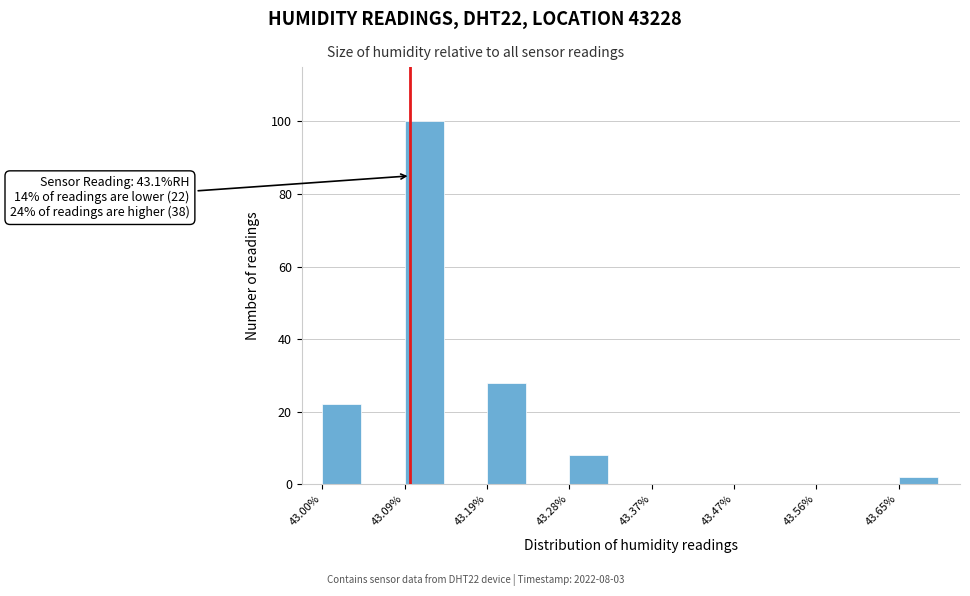

Which range on the x-axis has the tallest bar?

43.09 to 43.14